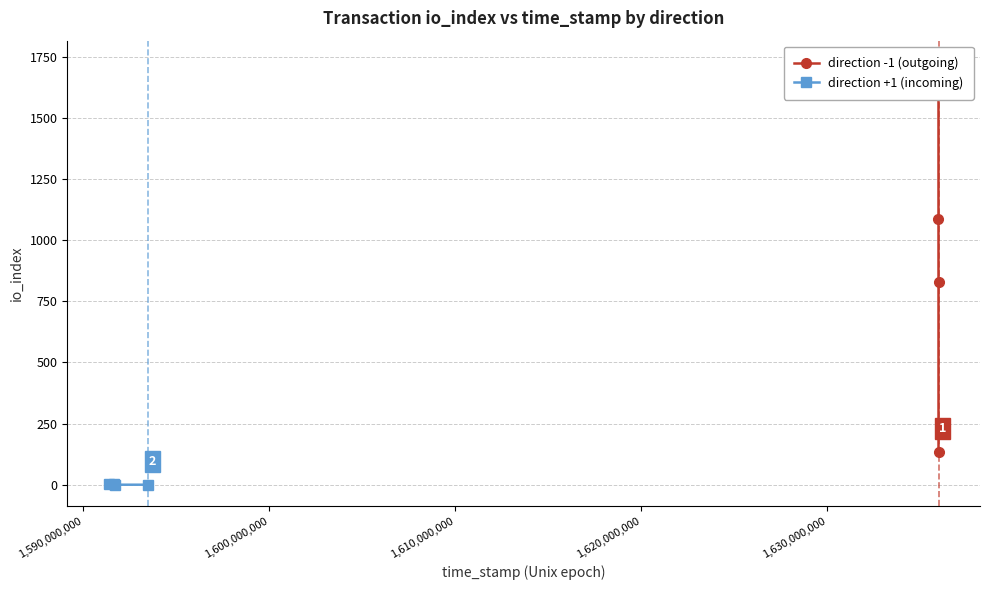

Does the chart have visible grid lines?

Yes